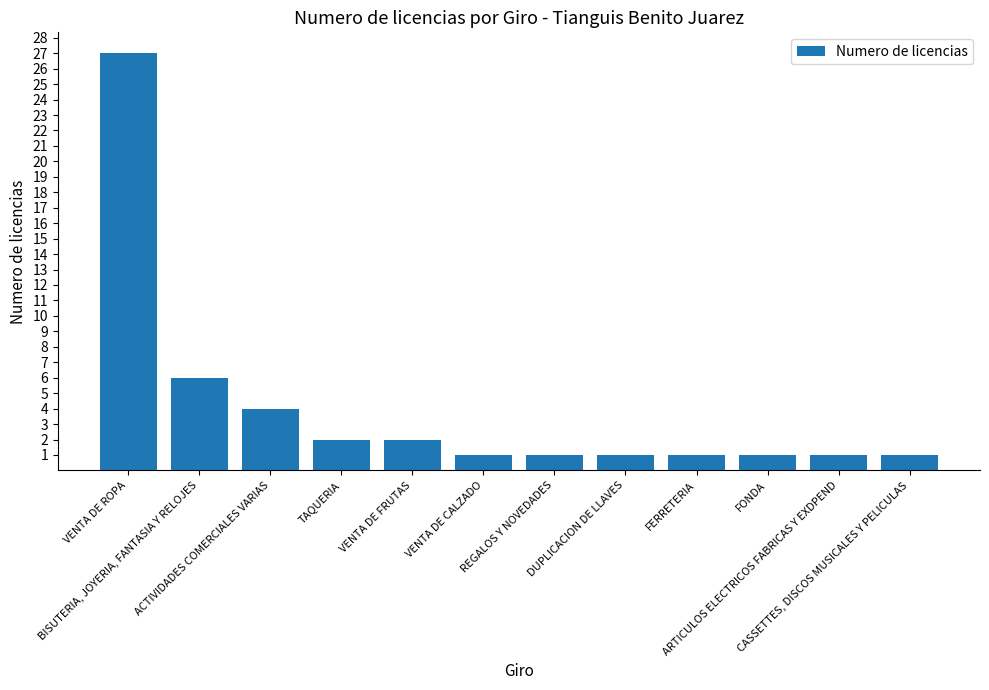

What is the change in value from VENTA DE ROPA to FONDA?

-26